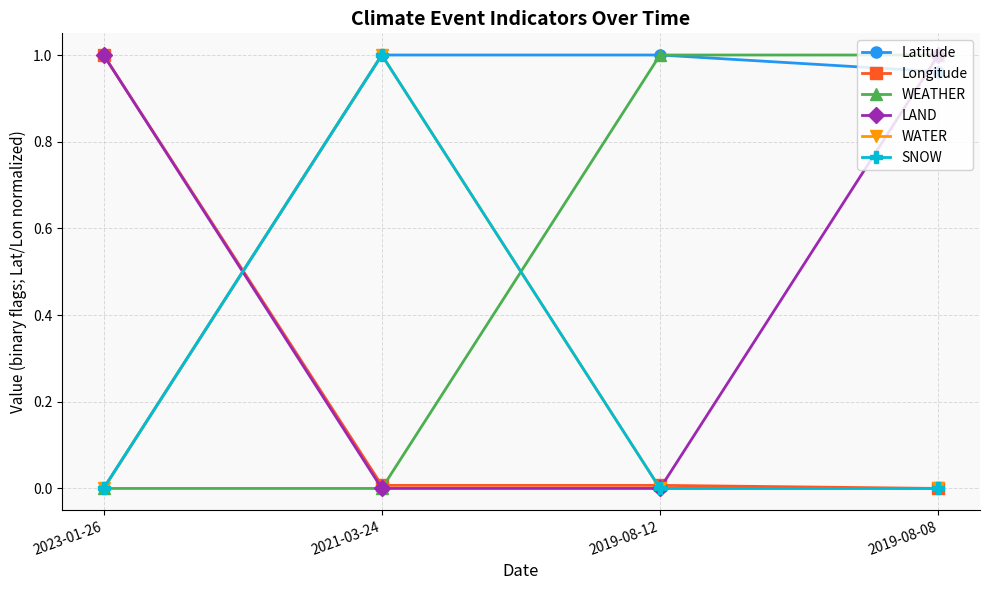

Is this an area chart (filled region under the line)?

No